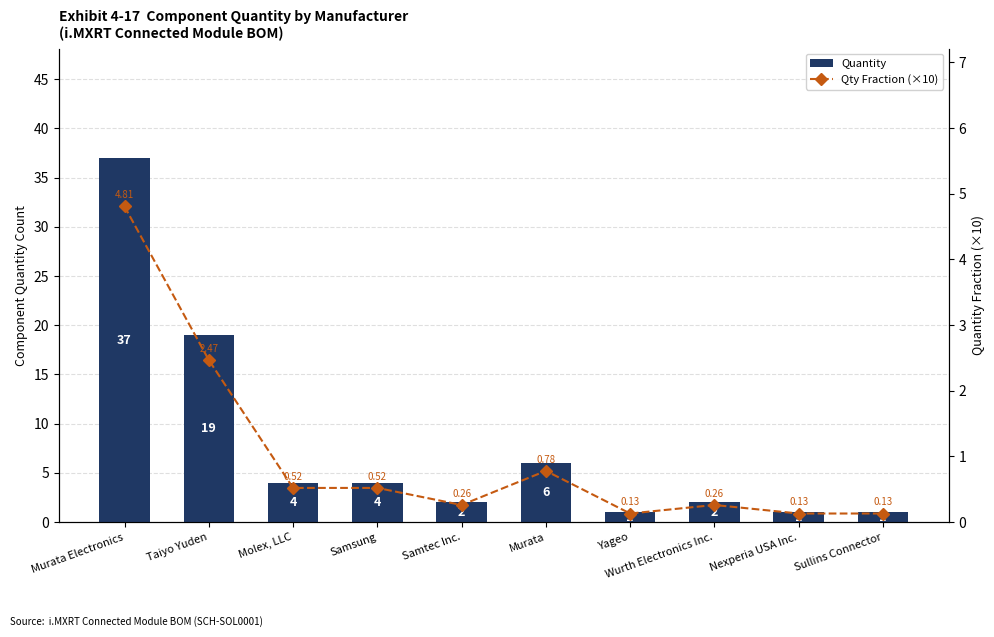

List the series in order of their peak value, highest first.

Quantity, Qty Fraction (×10)